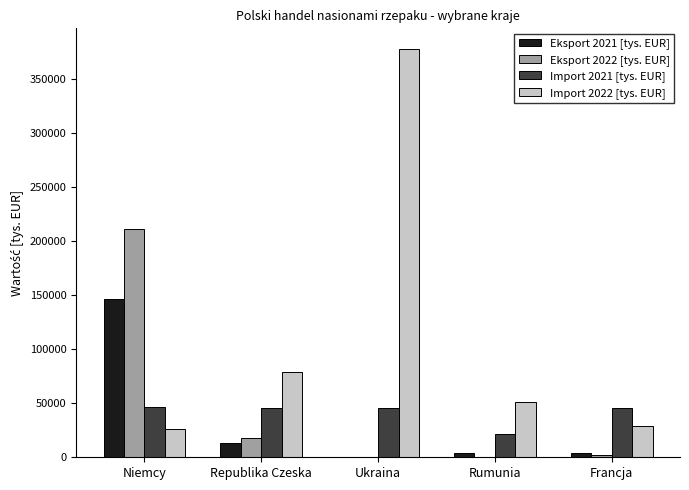

True or false: Eksport 2022 [tys. EUR] has a value of 2462.7 at Francja.

True